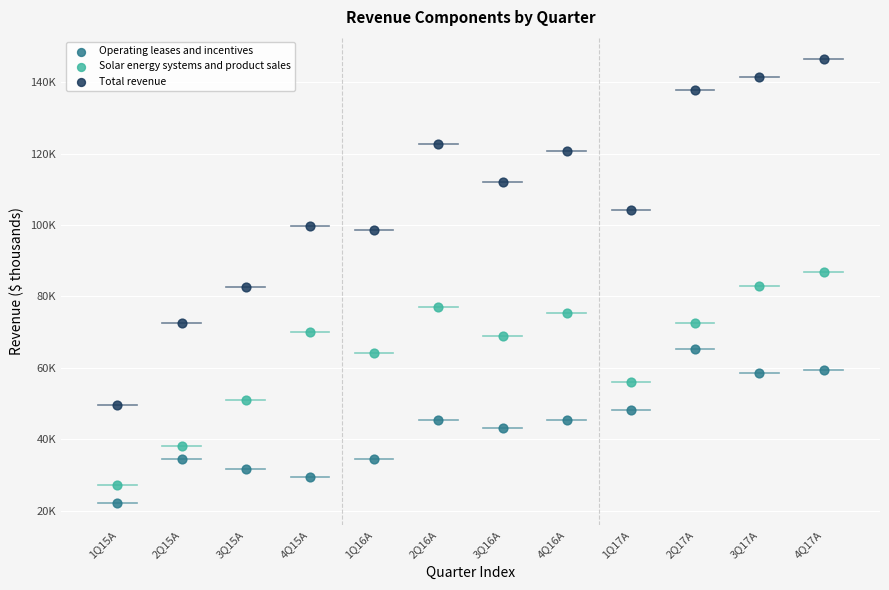

Which series has the widest spread of Y values?

Total revenue